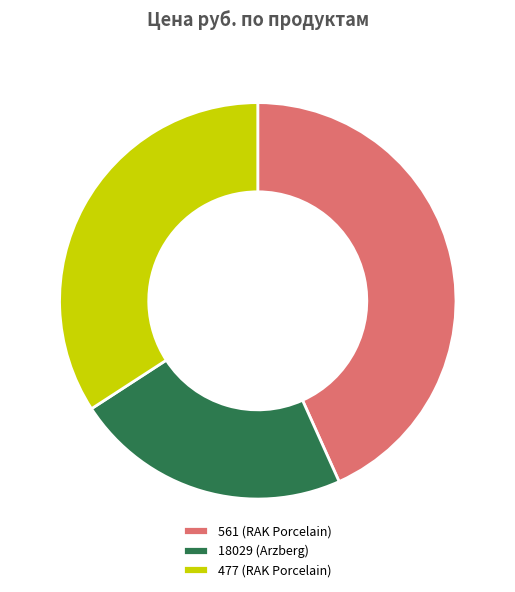

Which slice is the largest?

561